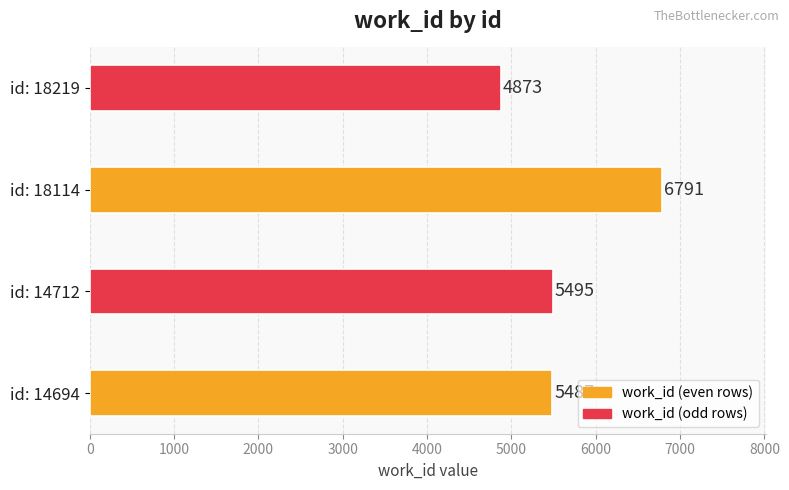

Rank the categories by value from highest to lowest.

id: 18114, id: 14712, id: 14694, id: 18219